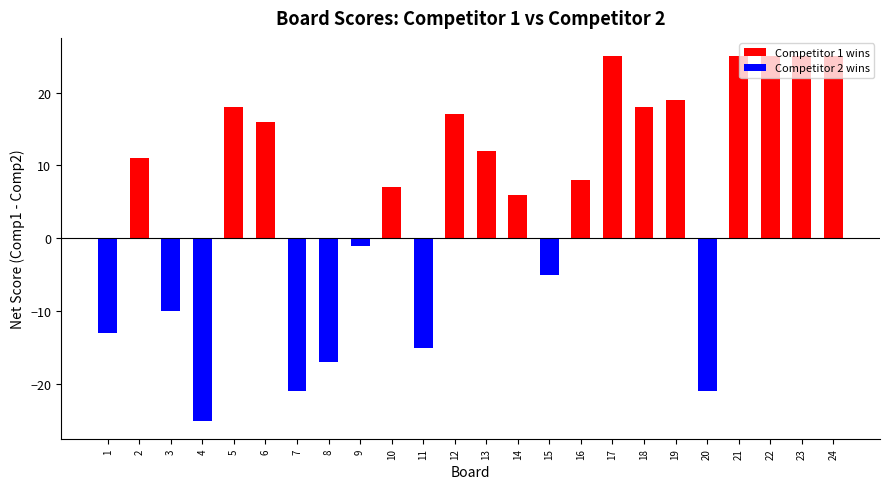

How many distinct data groups are displayed?

1